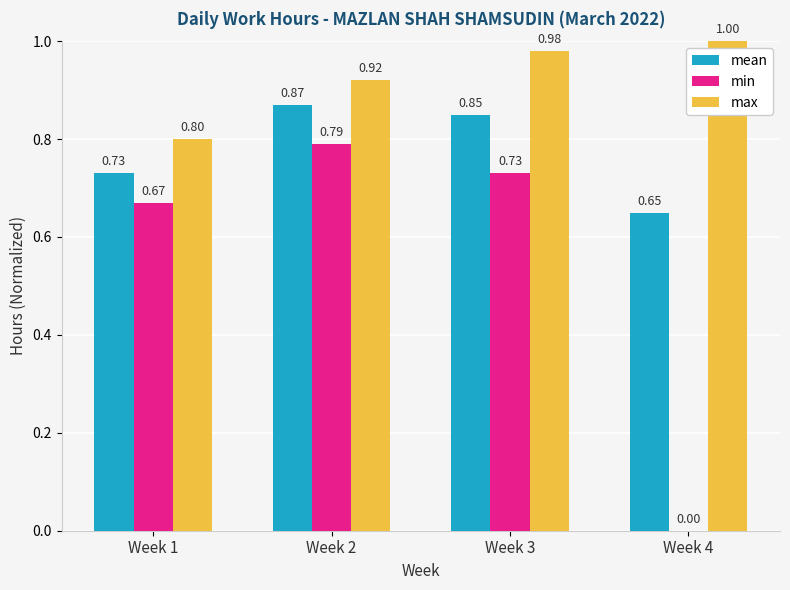

Which series has the largest total across all categories?

max